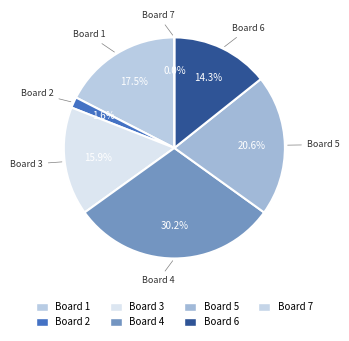

The 6 slice represents 6% of the pie. True or false?

False